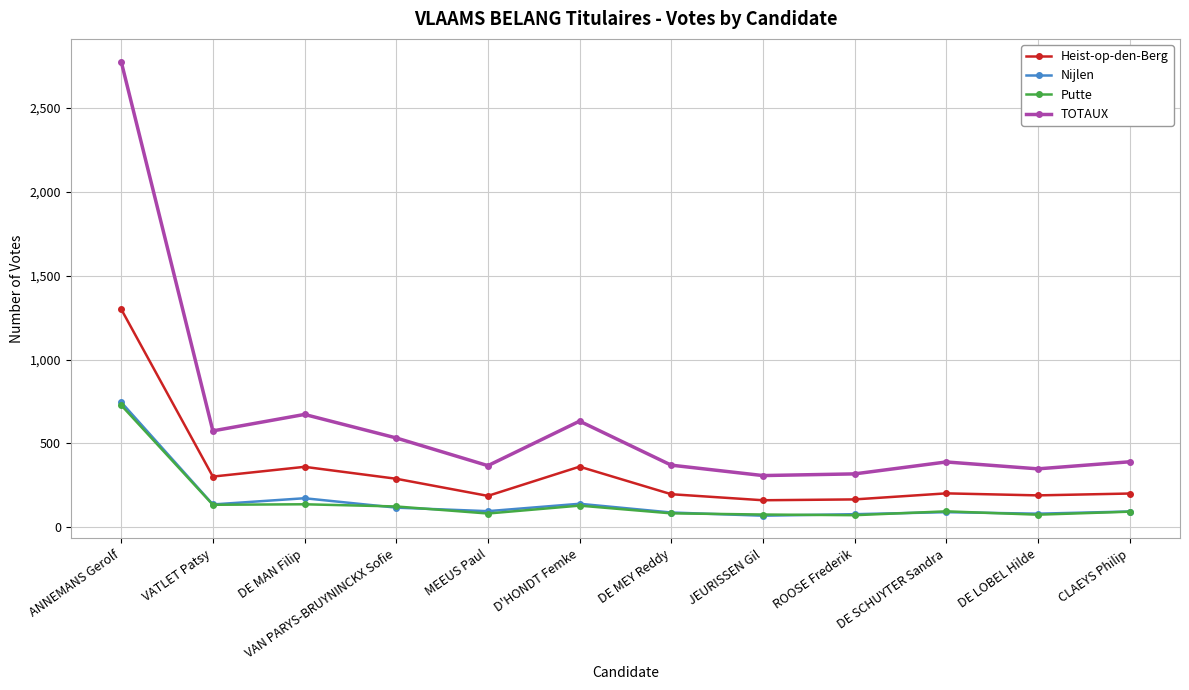

True or false: Heist-op-den-Berg and Nijlen intersect in this chart.

False